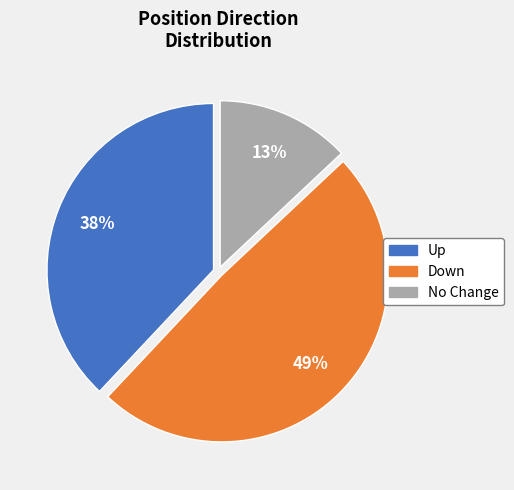

To the nearest percent, what is the average slice percentage?

33%